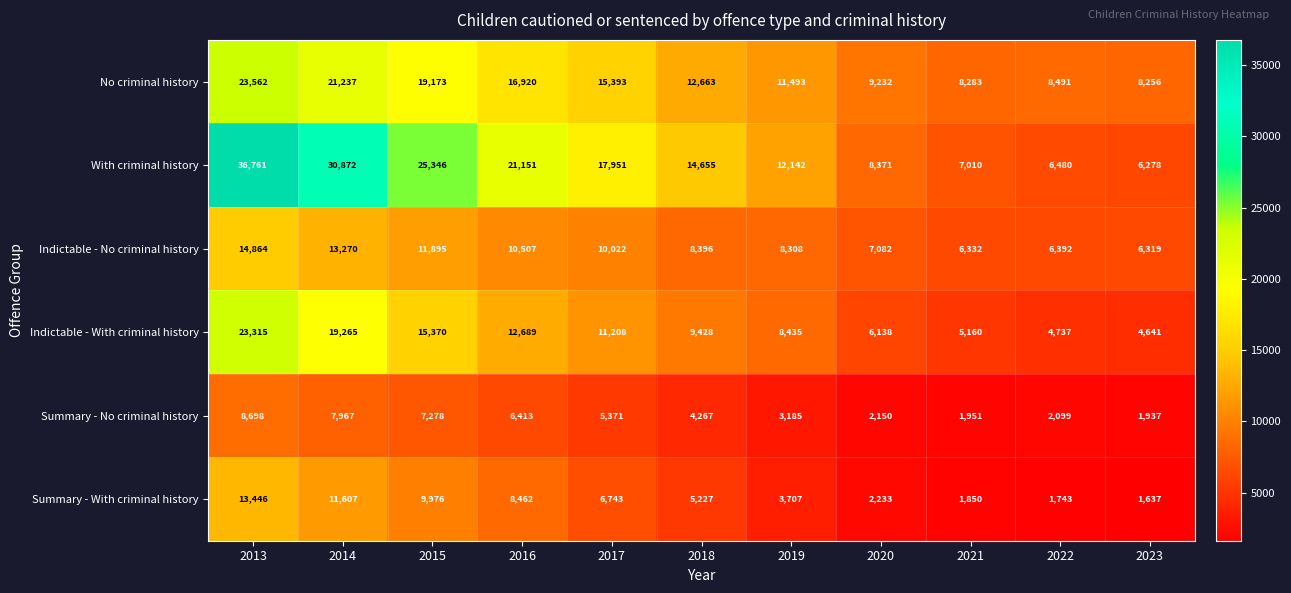

Where does the Summary - No criminal history series first go above 4267?

2013